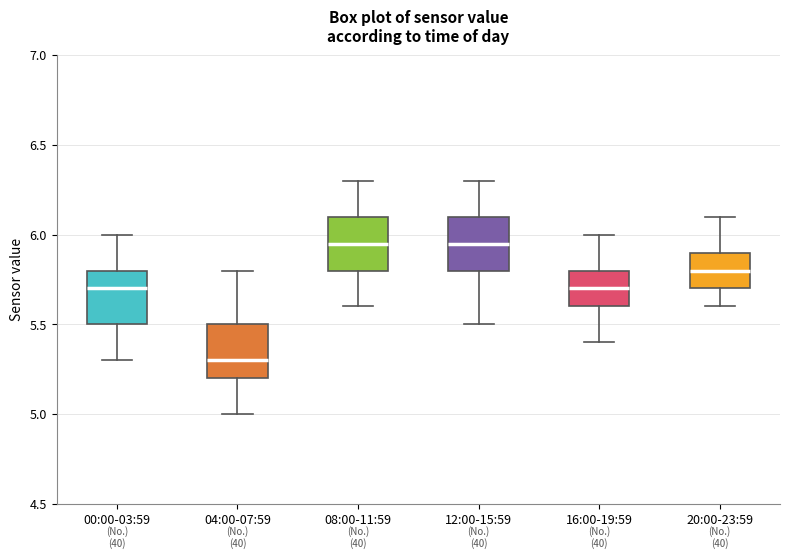

Which box's median line is the lowest?

04:00-07:59